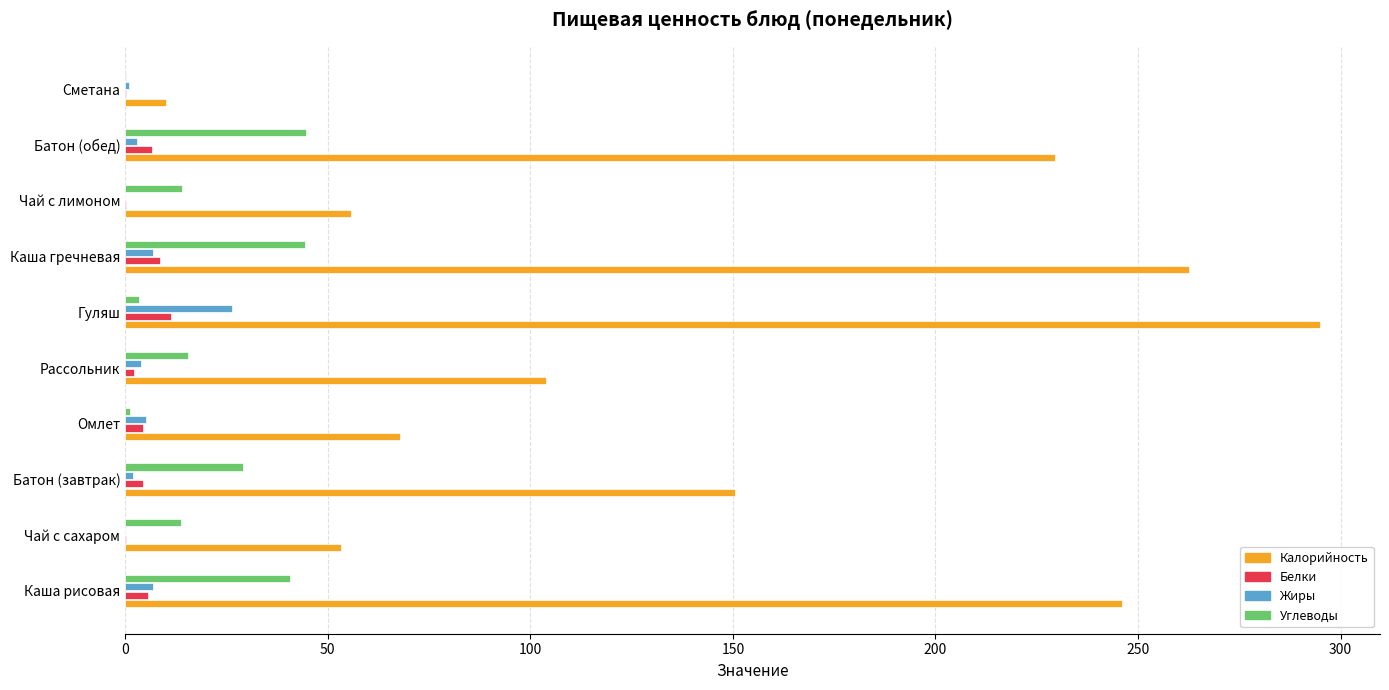

How many categories are shown in the chart?

10